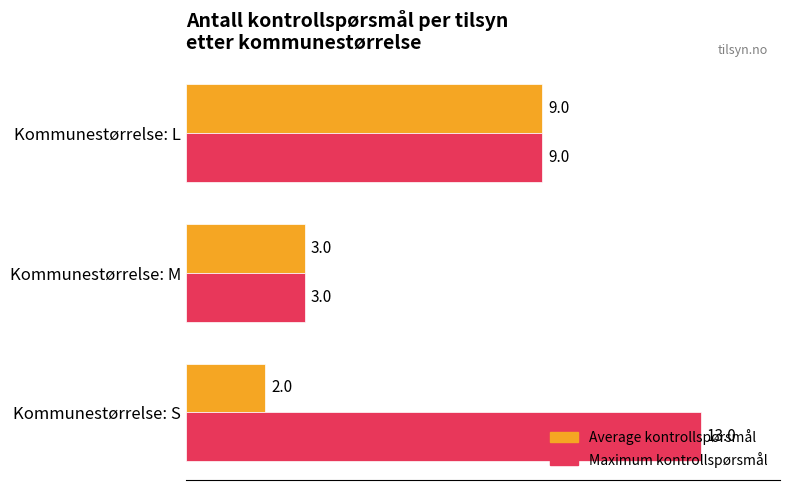

Is it true that Average kontrollspørsmål equals 2 at Kommunestørrelse: S?

True